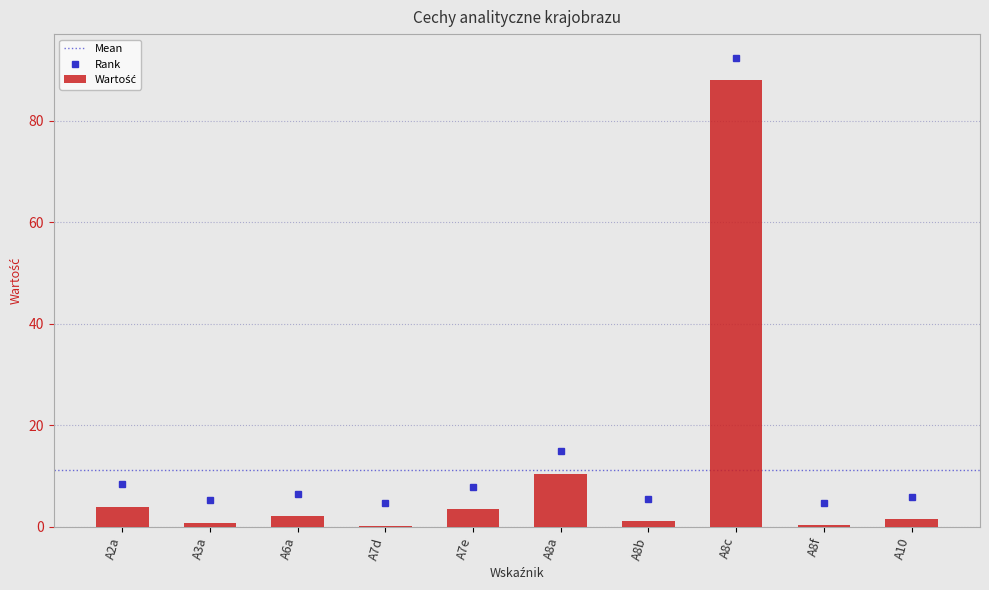

What is the maximum value shown in the chart?

88.0